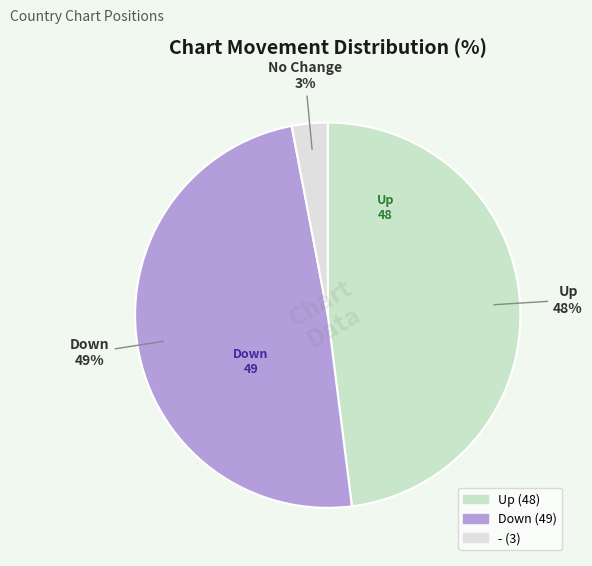

Is there a majority slice in this chart?

No